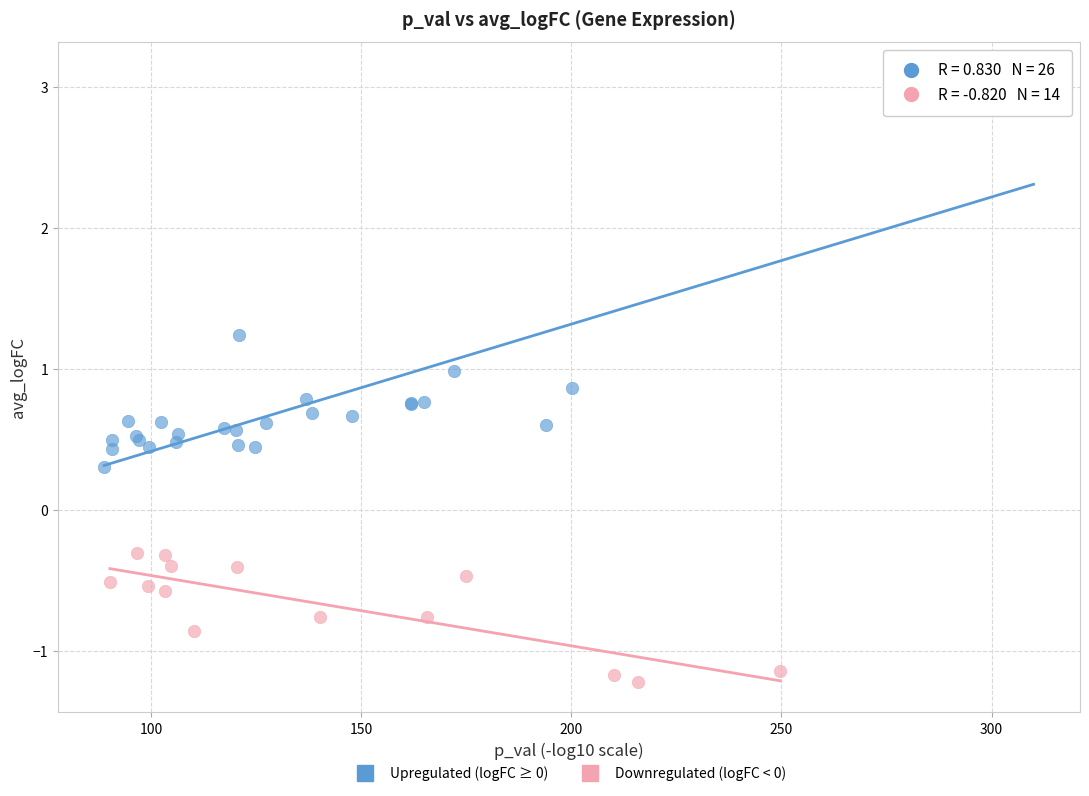

Which series has the widest spread of Y values?

Upregulated (logFC ≥ 0)